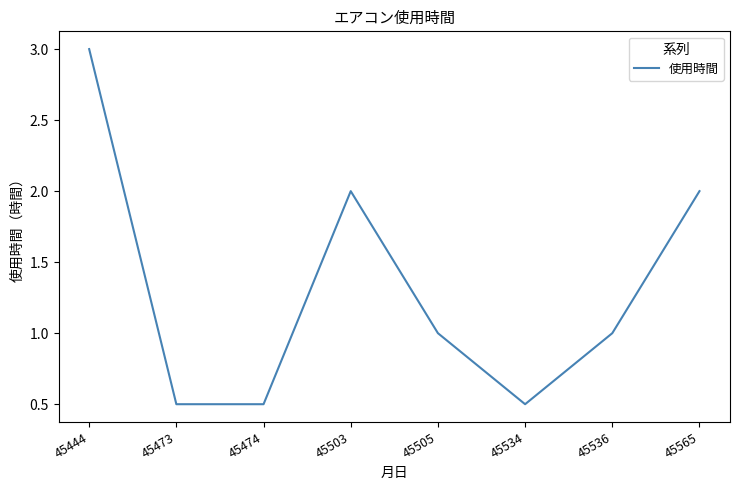

Which has a higher value, 45505 or 45473?

45505